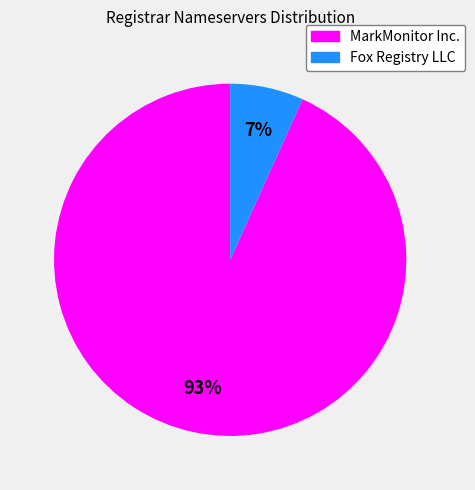

Which has a higher value, Fox Registry LLC or MarkMonitor Inc.?

MarkMonitor Inc.